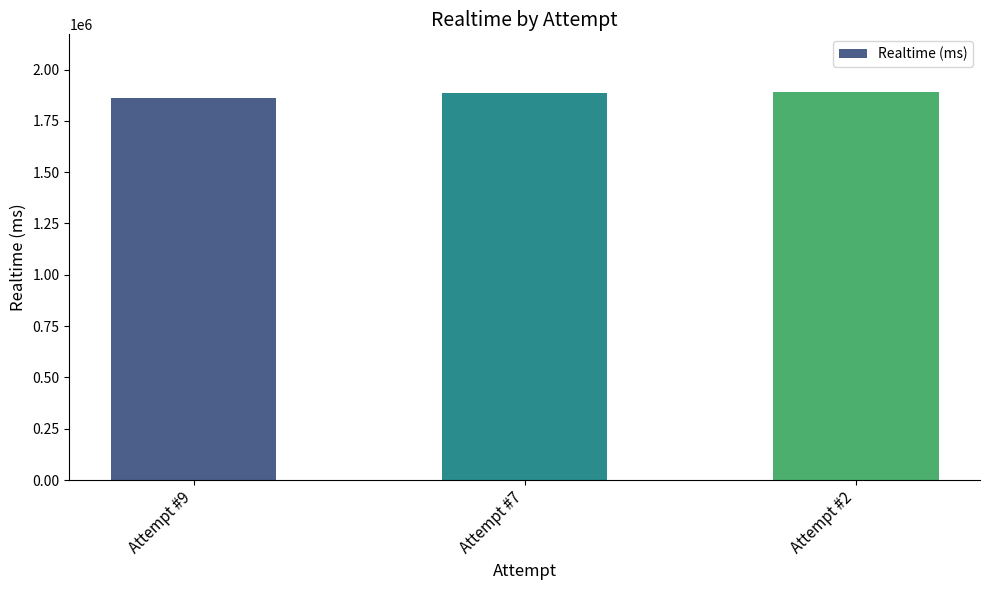

What is the value of the 1st bar from the left?

1862274